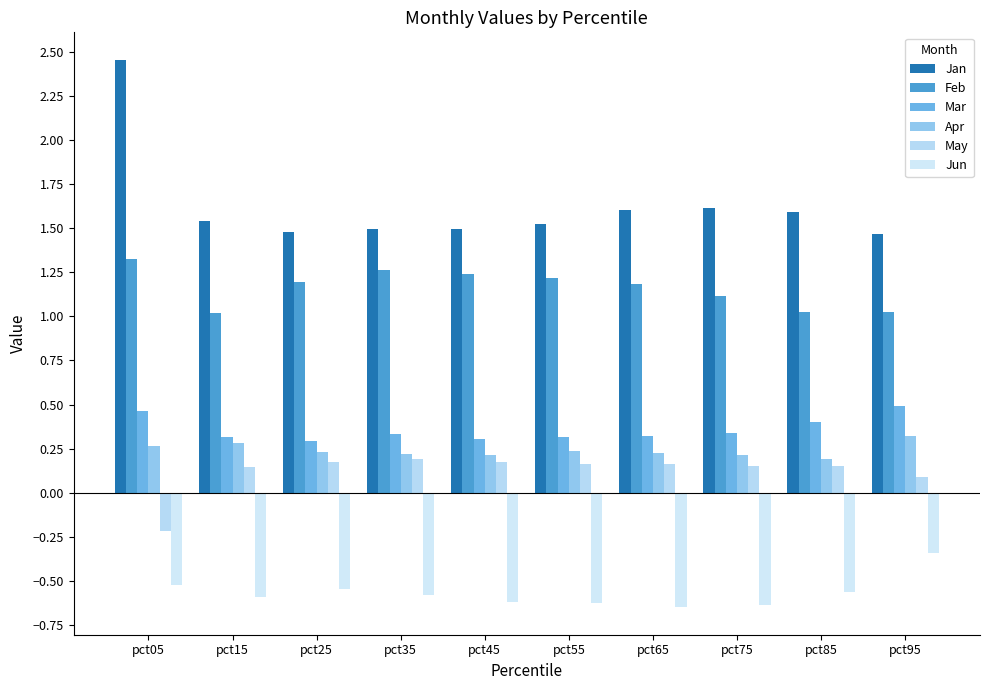

Is it true that Feb equals 1.6 at pct15?

False